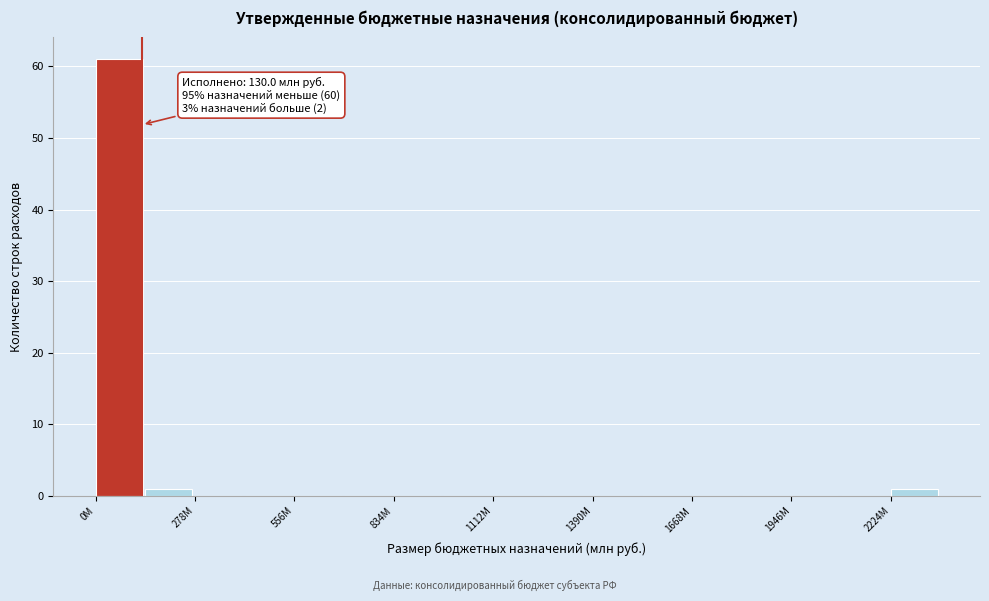

Around what value on the x-axis is the tallest bar? Give the approximate position of its centre, as read against the axis.

50